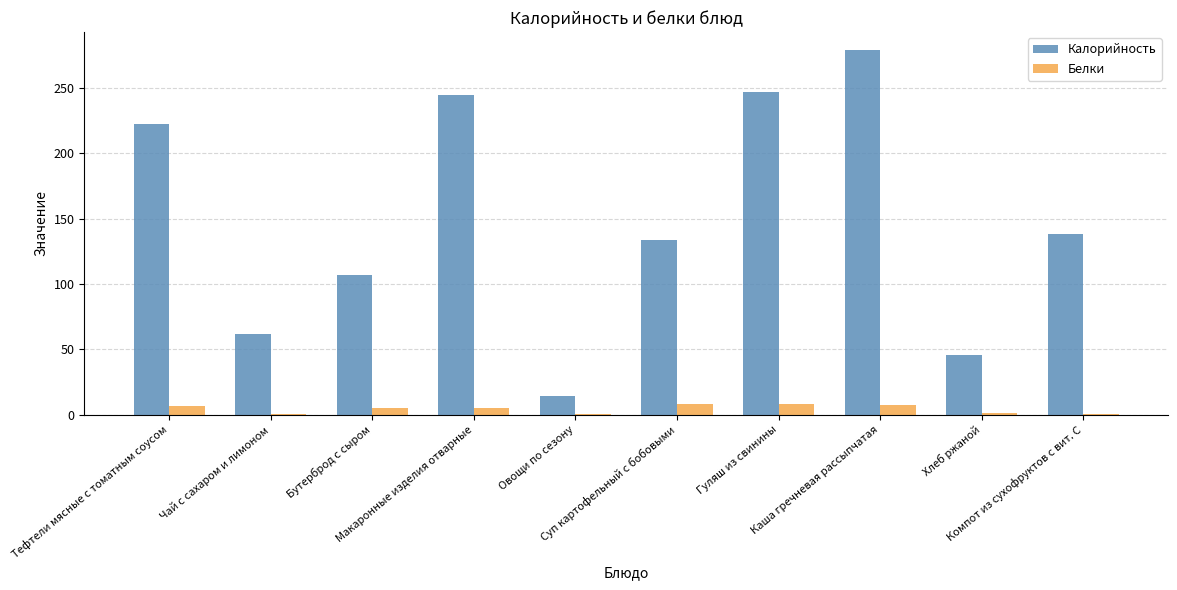

Which series has the largest total across all categories?

Калорийность